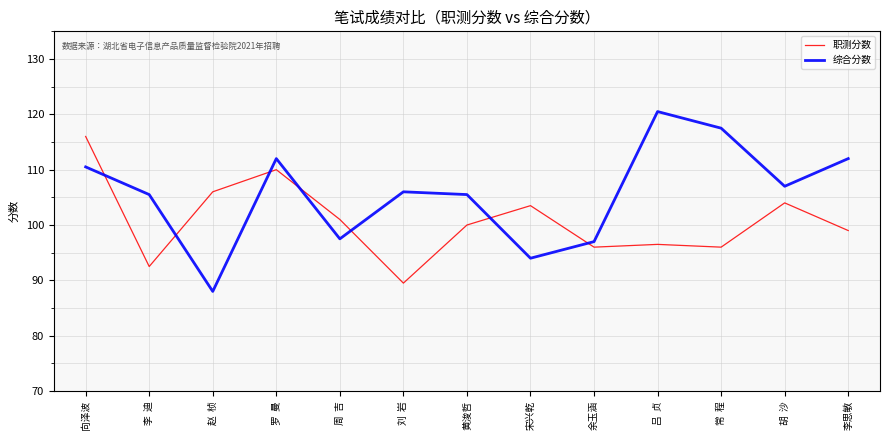

True or false: 职测分数 has more than 2 points higher than both neighbors.

True